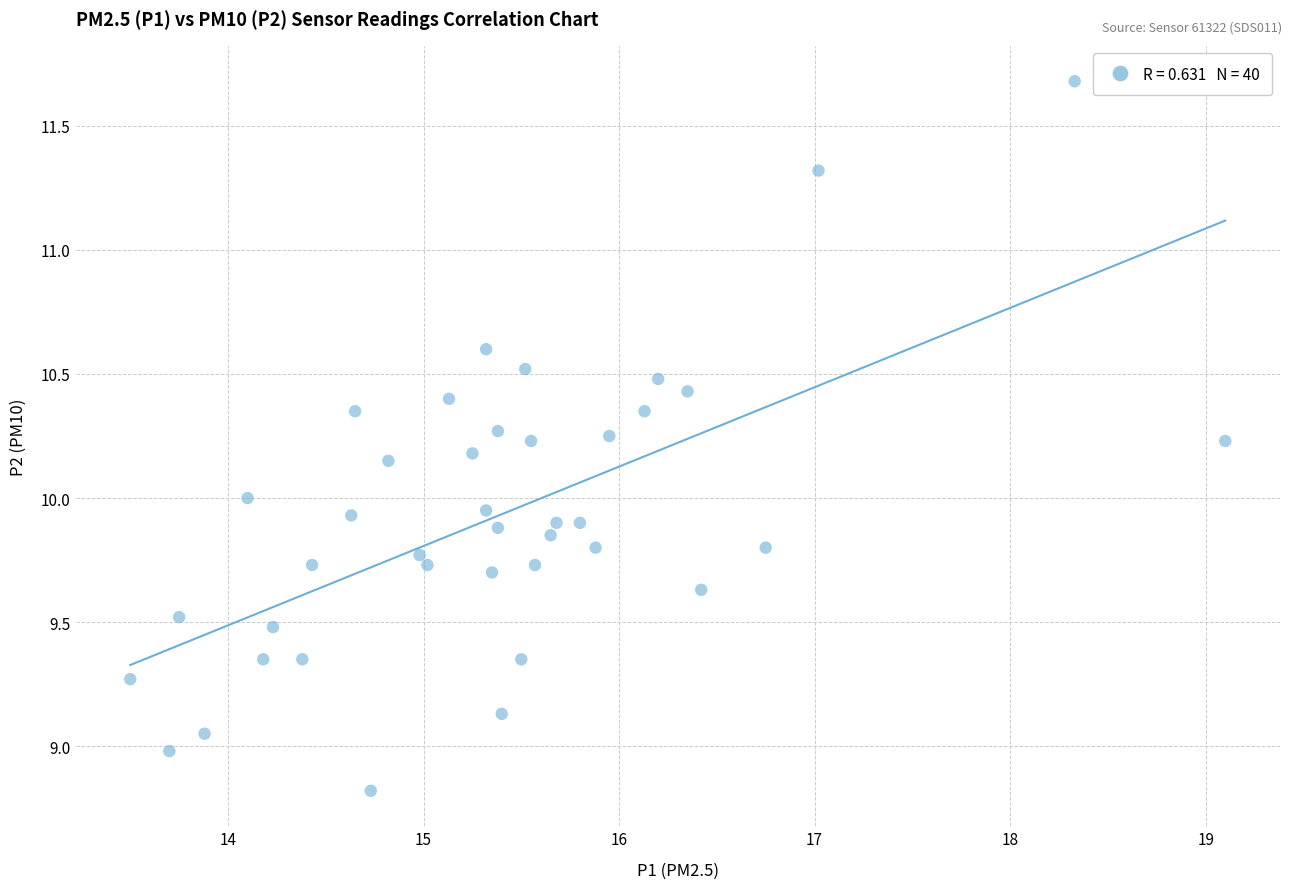

What is the range of X values (max minus min)?

5.6